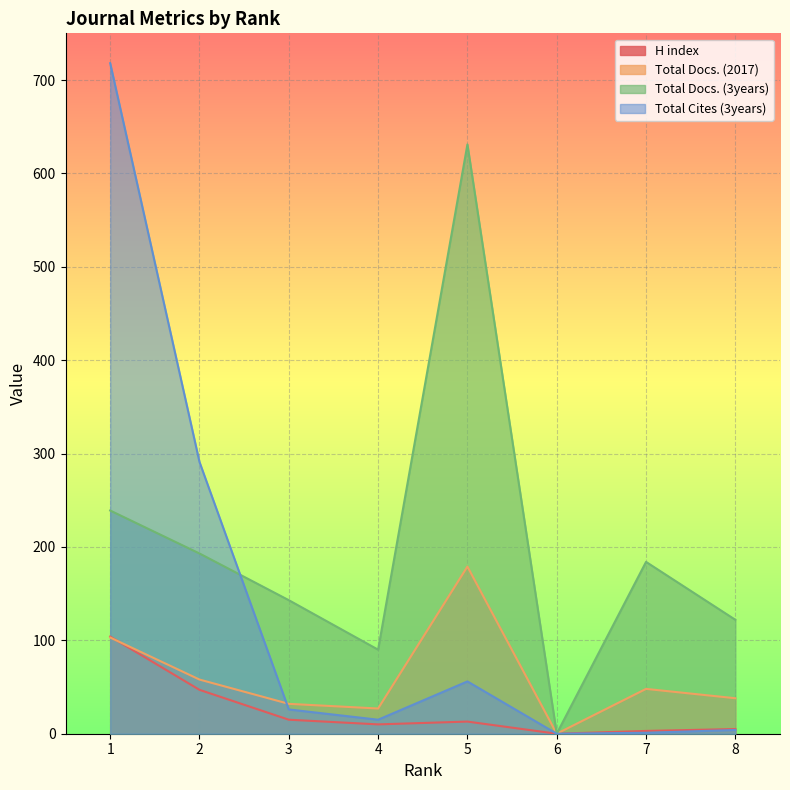

True or false: Total Docs. (3years) has more than 1 points higher than both neighbors.

True